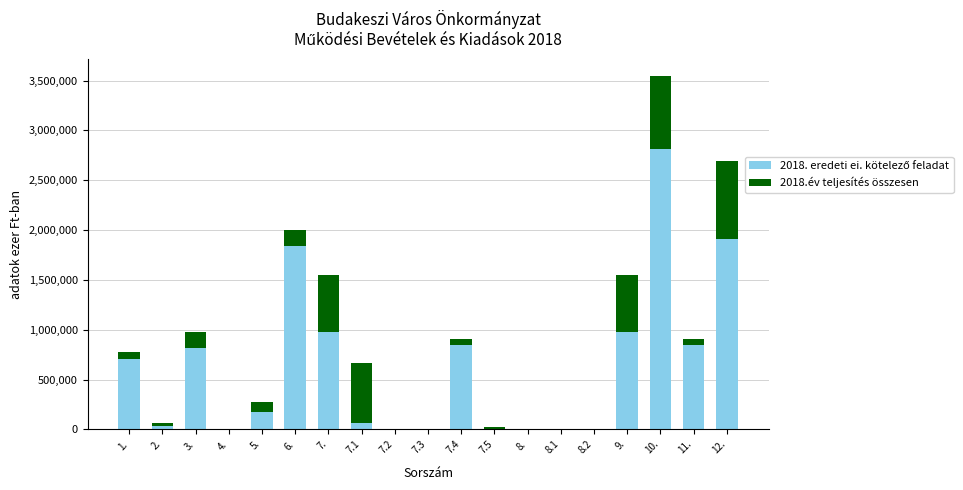

At which category is the sum across all series the highest?

10.